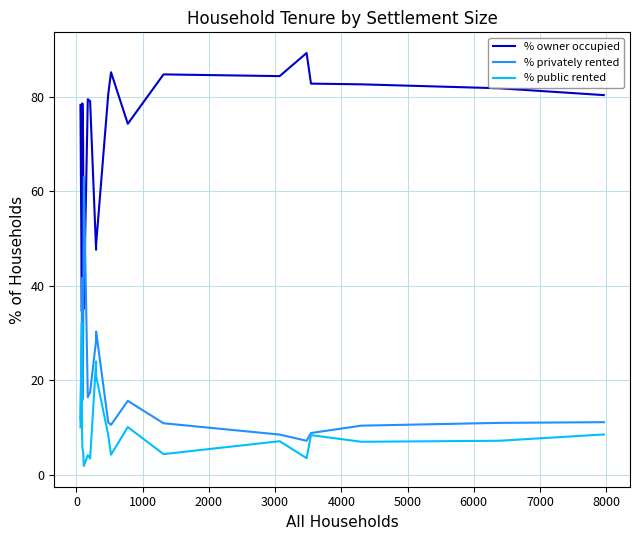

Which series has the largest total across all categories?

% owner occupied